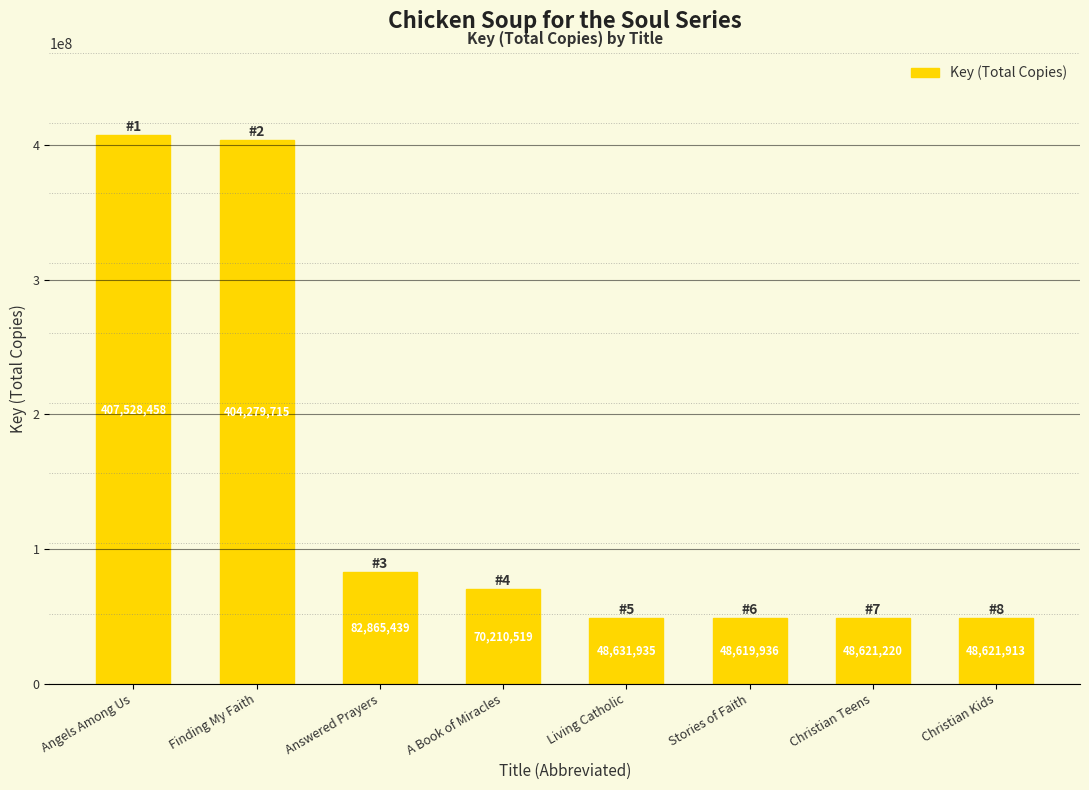

Where is the data nearest to the value 228074197?

Answered Prayers